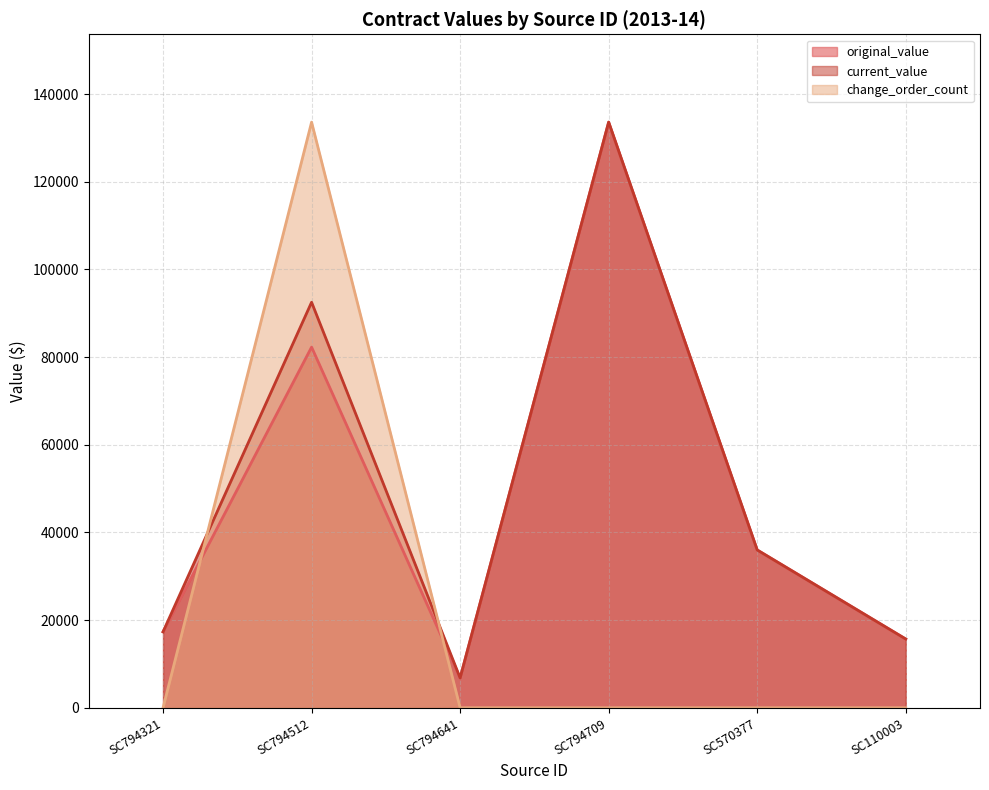

What position from the left is SC794512?

2